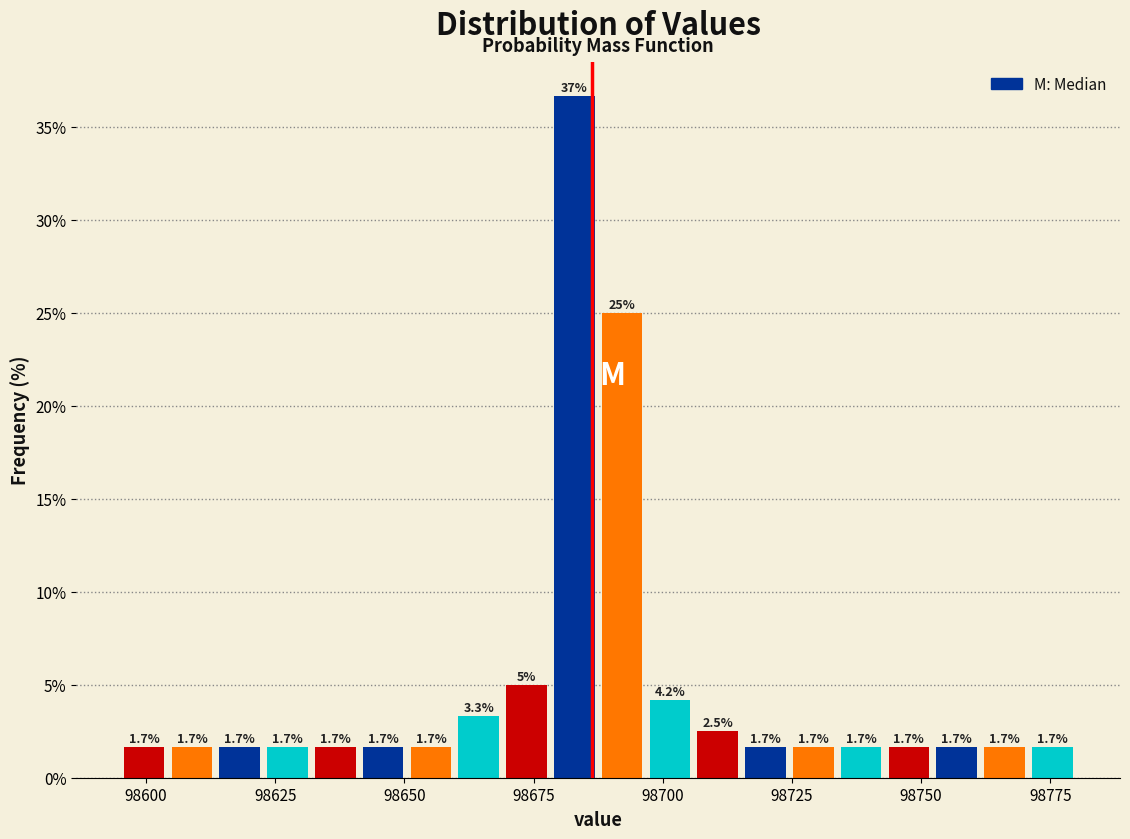

Read against the x-axis, roughly where is the centre of the tallest bar?

98685